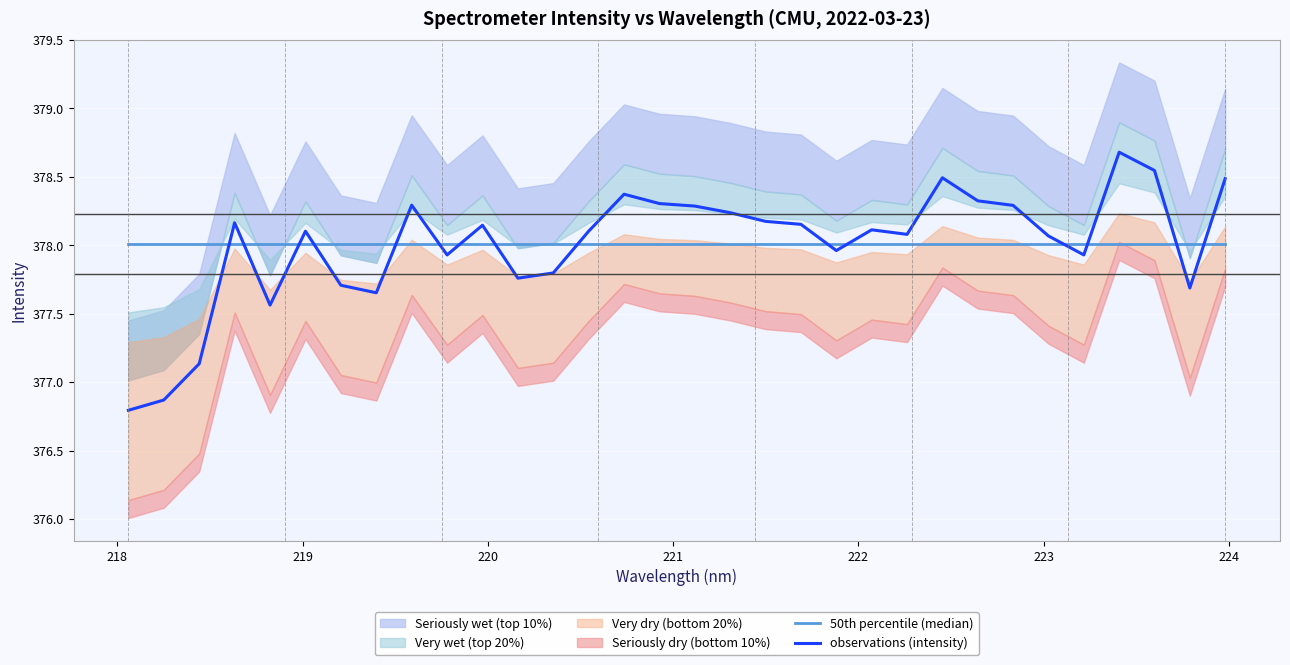

What is the sum of all 50th percentile (median) values?

12096.2